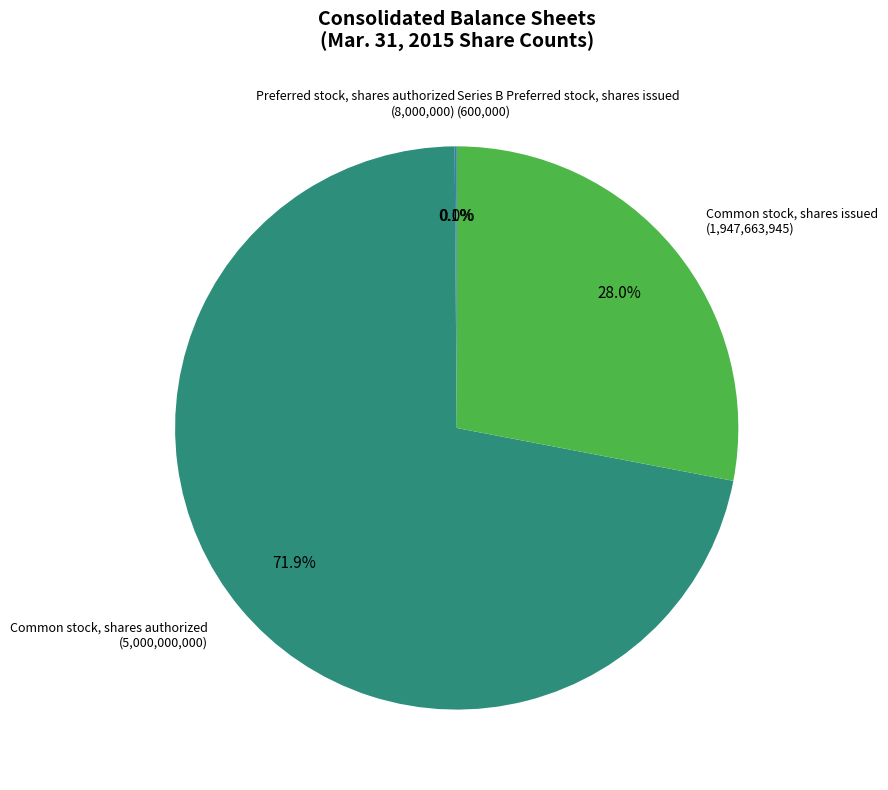

Is there any slice that represents more than half of the pie?

Yes